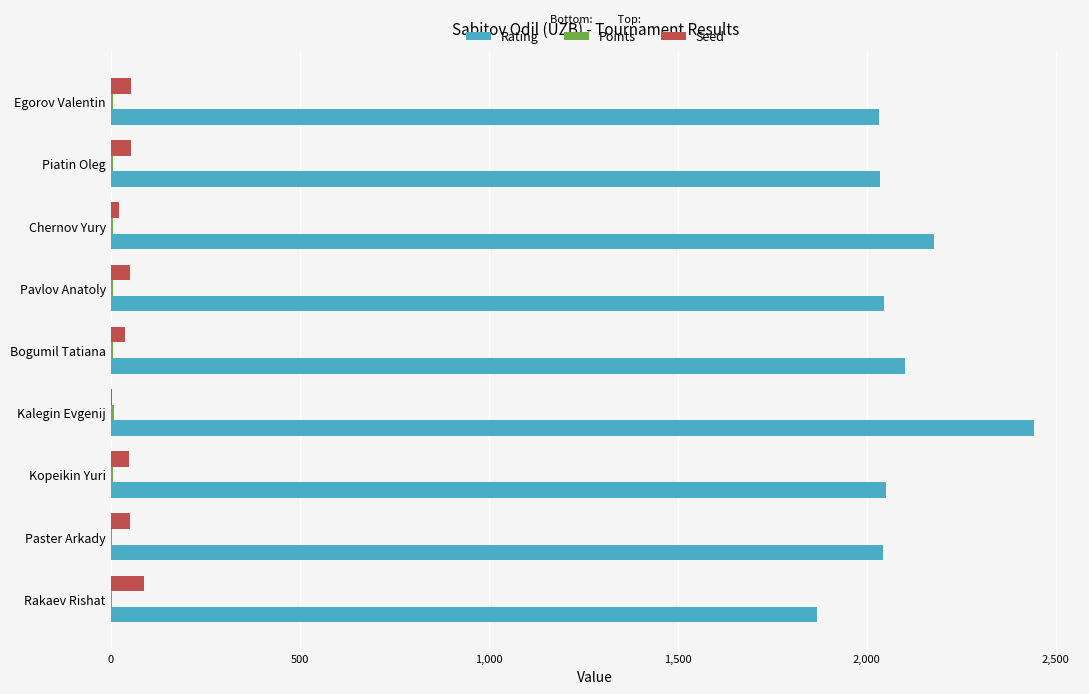

Which category has the highest value in the Rating series?

Kalegin Evgenij